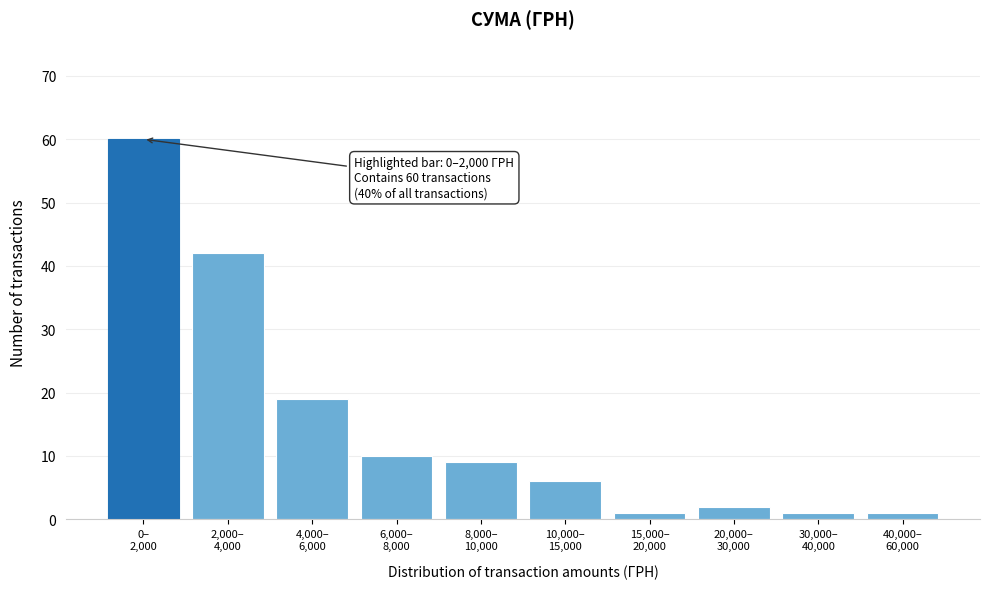

Reading left to right, transcribe all the data shown in this chart.

60	42	19	10	9	6	1	2	1	1